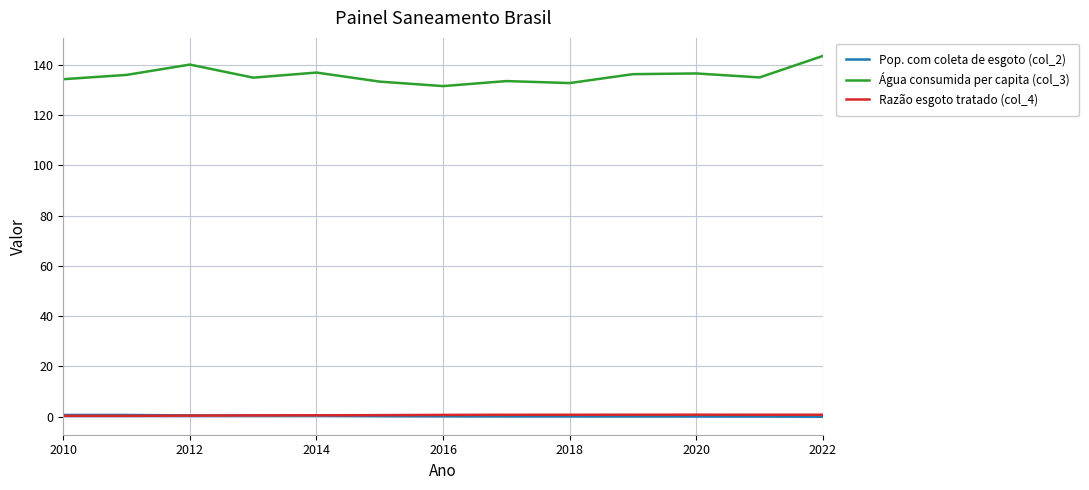

Which series has the largest total across all categories?

Água consumida per capita (col_3)